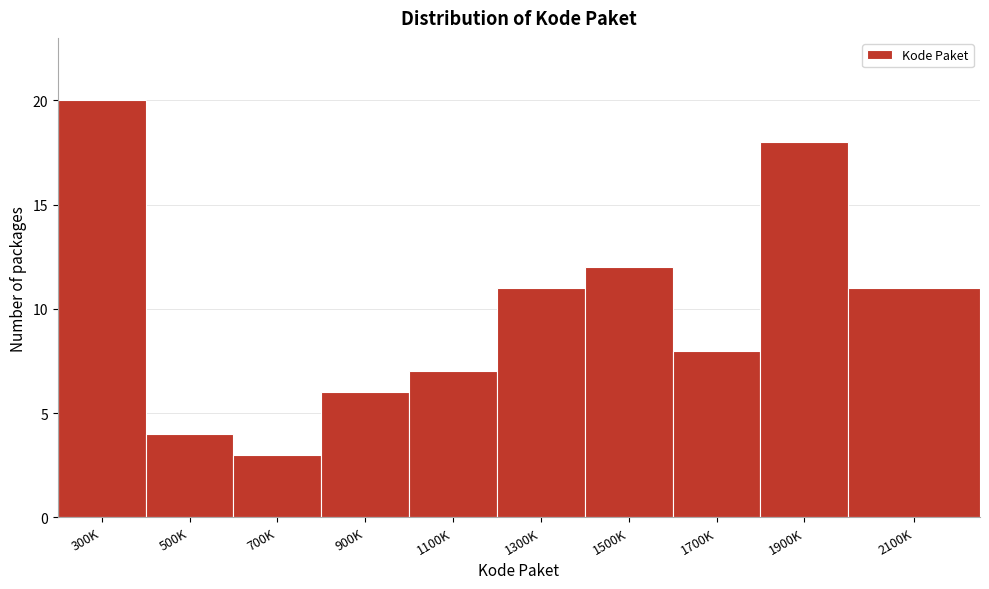

Reading right to left, list all the values displayed in this chart.

2100K=11	1900K=18	1700K=8	1500K=12	1300K=11	1100K=7	900K=6	700K=3	500K=4	300K=20